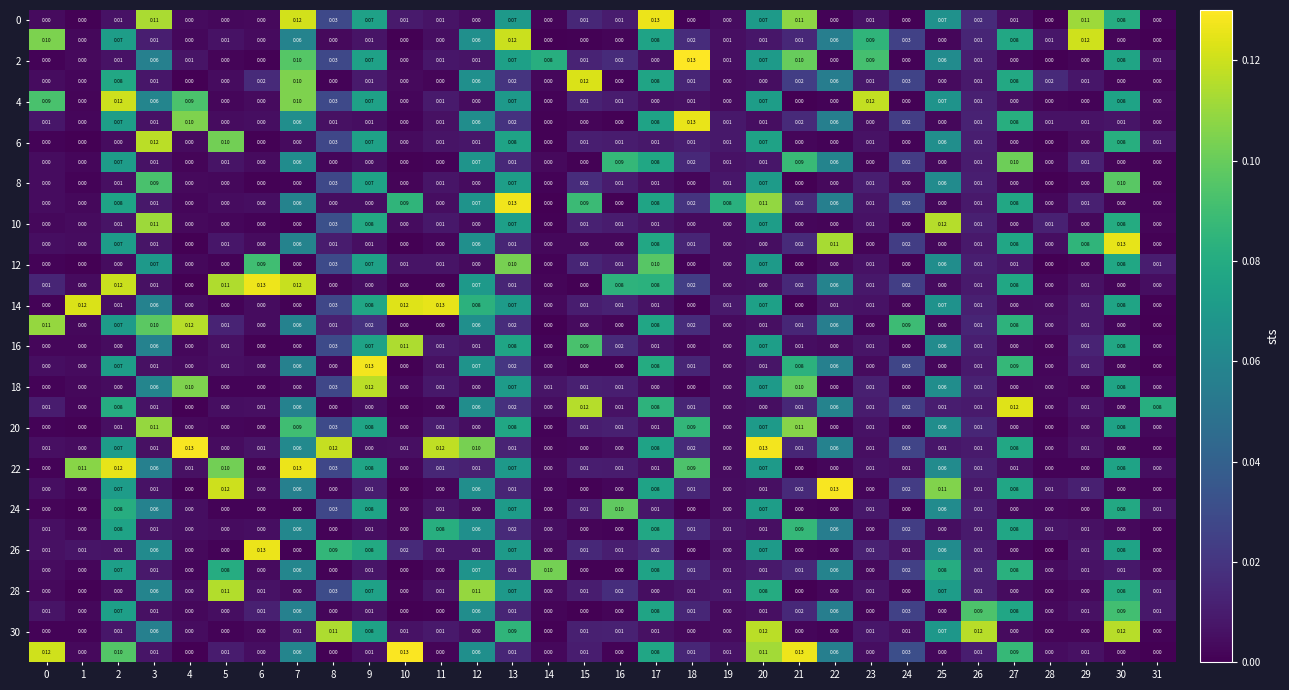

How many series are shown in this chart?

32